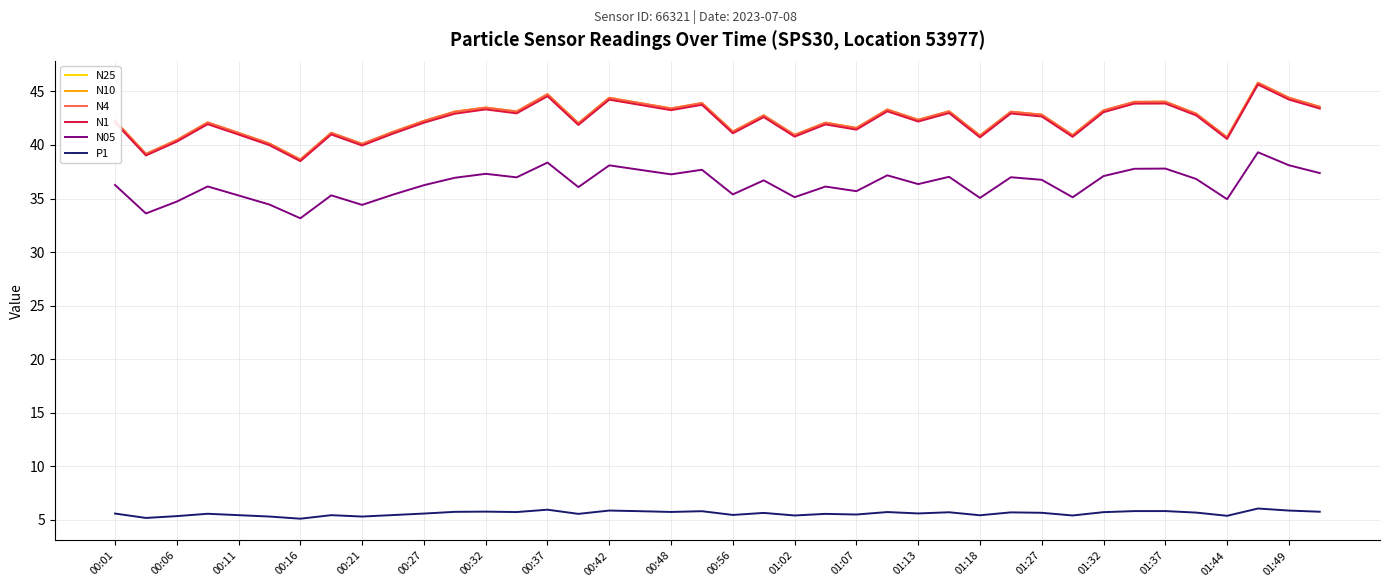

True or false: P1 and N10 cross at least once.

False